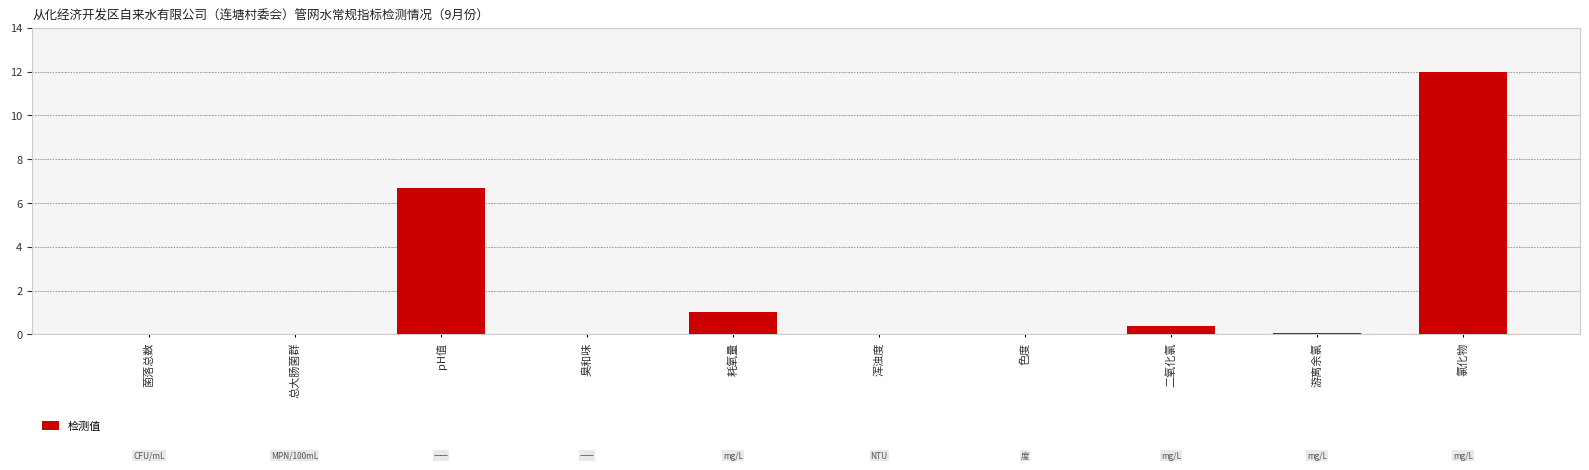

Reading left to right, list all the values displayed in this chart.

菌落总数=0.0	总大肠菌群=0.0	pH值=6.7	臭和味=0.0	耗氧量=1.0	浑浊度=0.0	色度=0.0	二氧化氯=0.4	游离余氯=0.1	氯化物=12.0